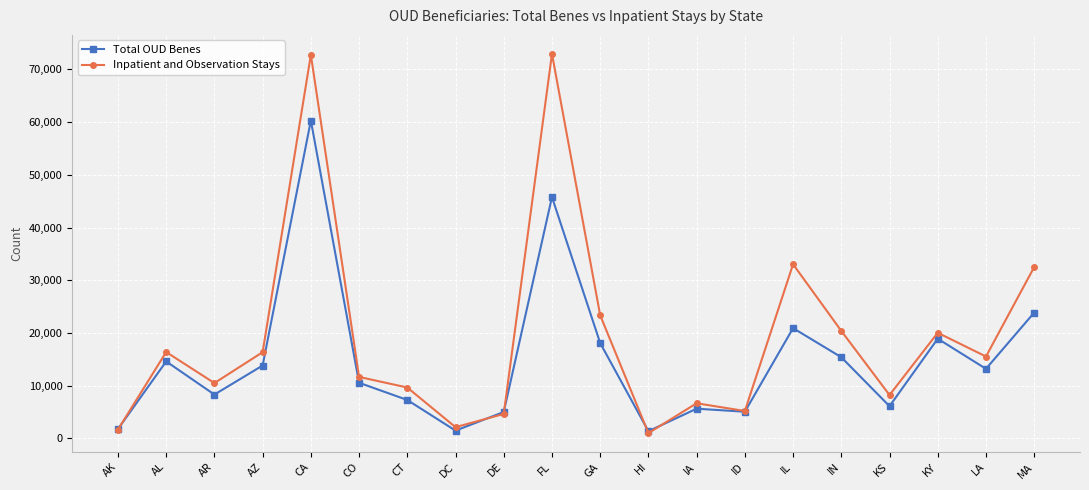

Is the value of Total OUD Benes at CT greater than the value of Inpatient and Observation Stays at DE?

Yes